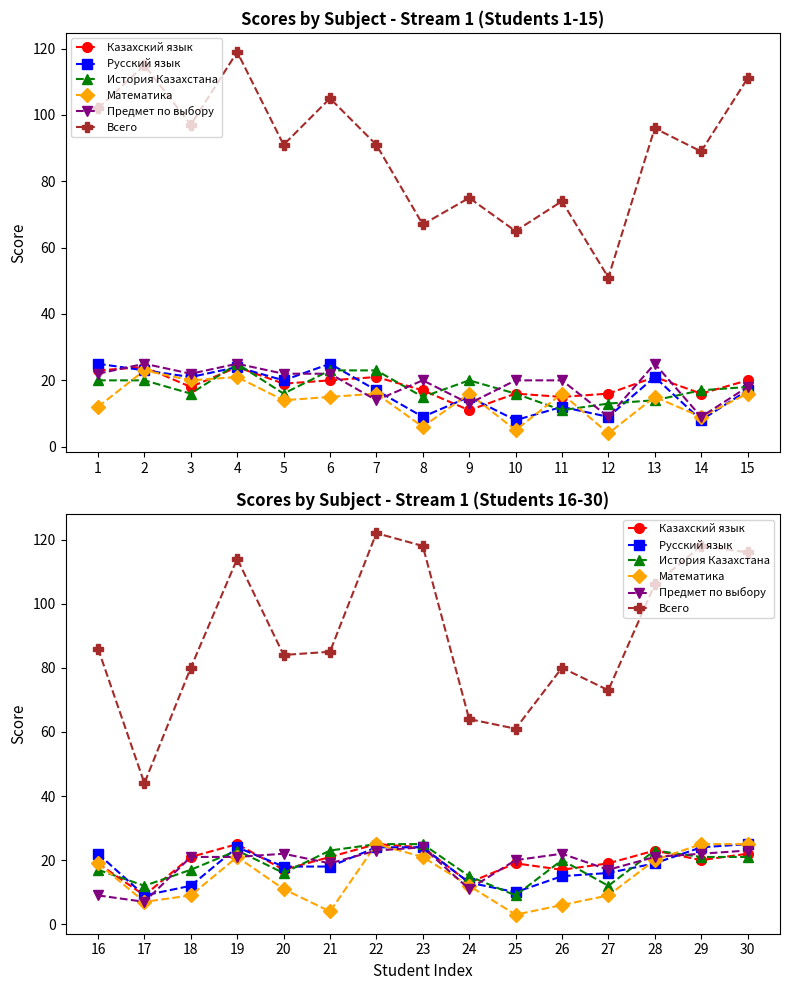

What are all the series names shown in the legend?

Казахский язык, Русский язык, История Казахстана, Математика, Предмет по выбору, Всего